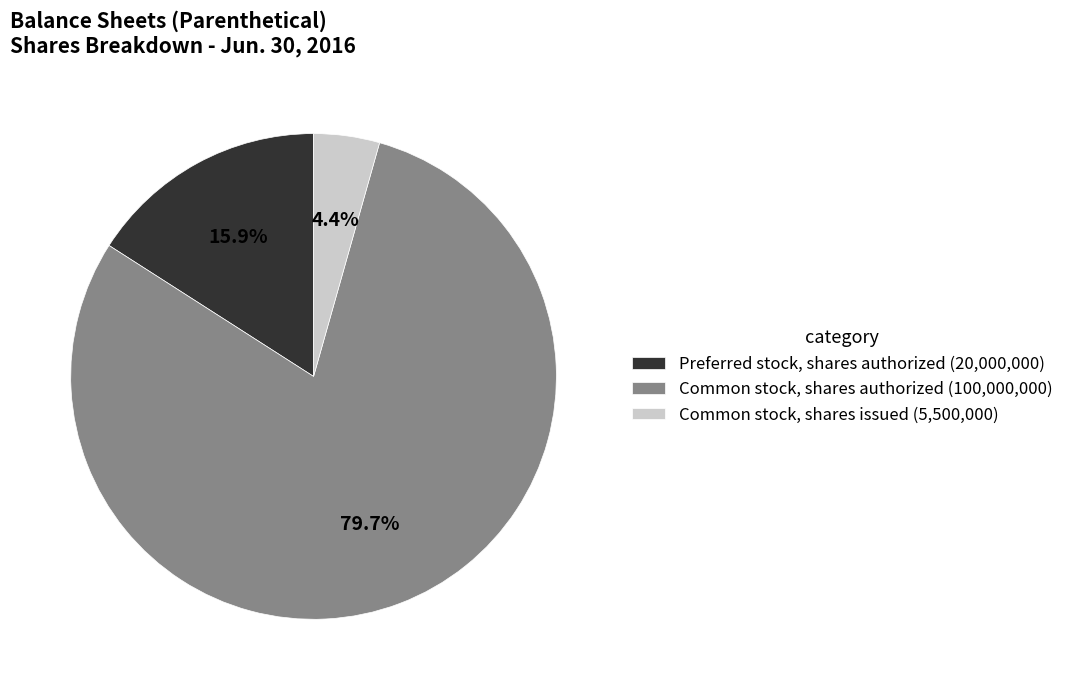

Which category accounts for the majority?

Common stock, shares authorized